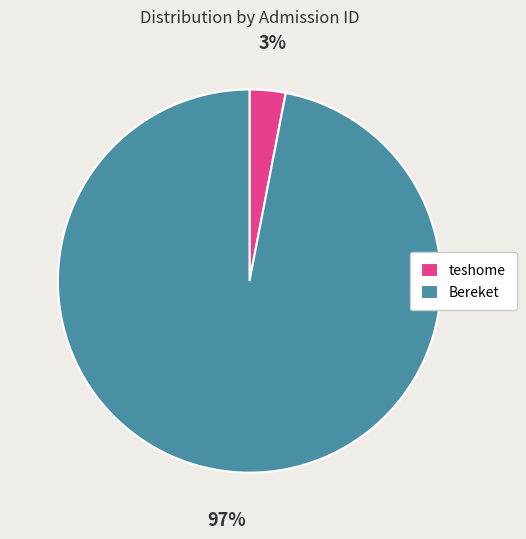

Combined, do Bereket and teshome account for over 50%?

Yes